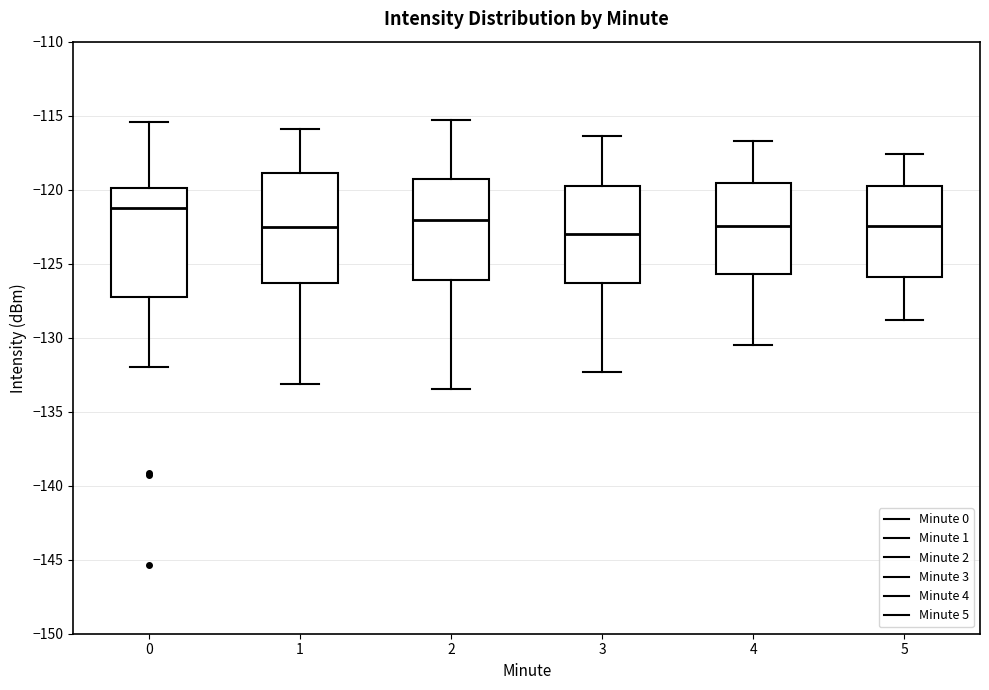

Reading left to right, read every box against the y-axis: the position of its median line, the range the box covers, and the ends of its whiskers. The values are not printed on the chart, so give them approximately, as read against the axis.

0: median -121.5, box -127.0 to -120.0, whiskers -132.0 to -115.5
1: median -122.5, box -126.5 to -119.0, whiskers -133.0 to -116.0
2: median -122.0, box -126.0 to -119.5, whiskers -133.5 to -115.5
3: median -123.0, box -126.5 to -119.5, whiskers -132.5 to -116.5
4: median -122.5, box -125.5 to -119.5, whiskers -130.5 to -116.5
5: median -122.5, box -126.0 to -119.5, whiskers -129.0 to -117.5